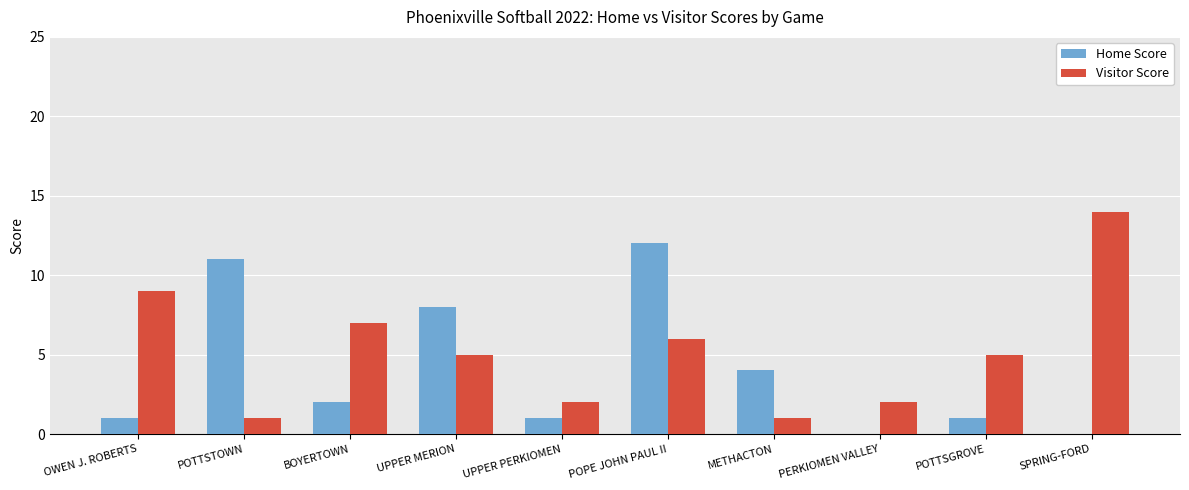

What is the total value across all series at METHACTON?

5